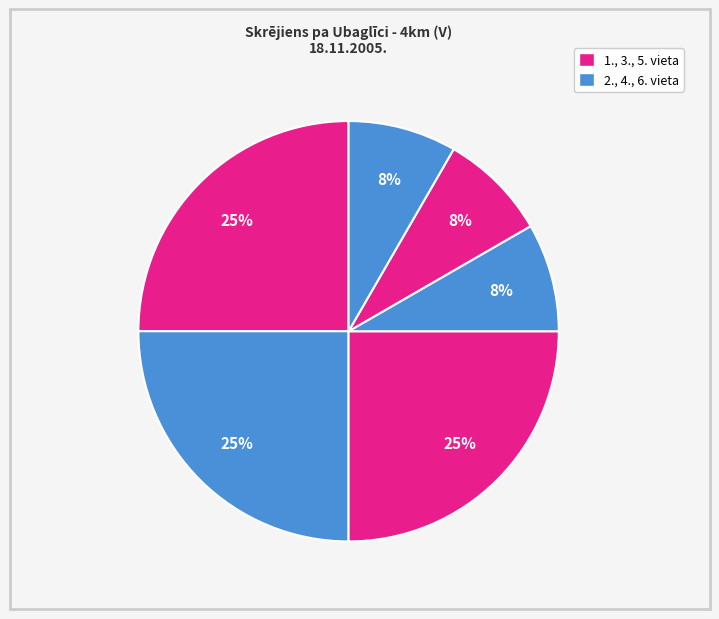

How many segments does this pie chart have?

6